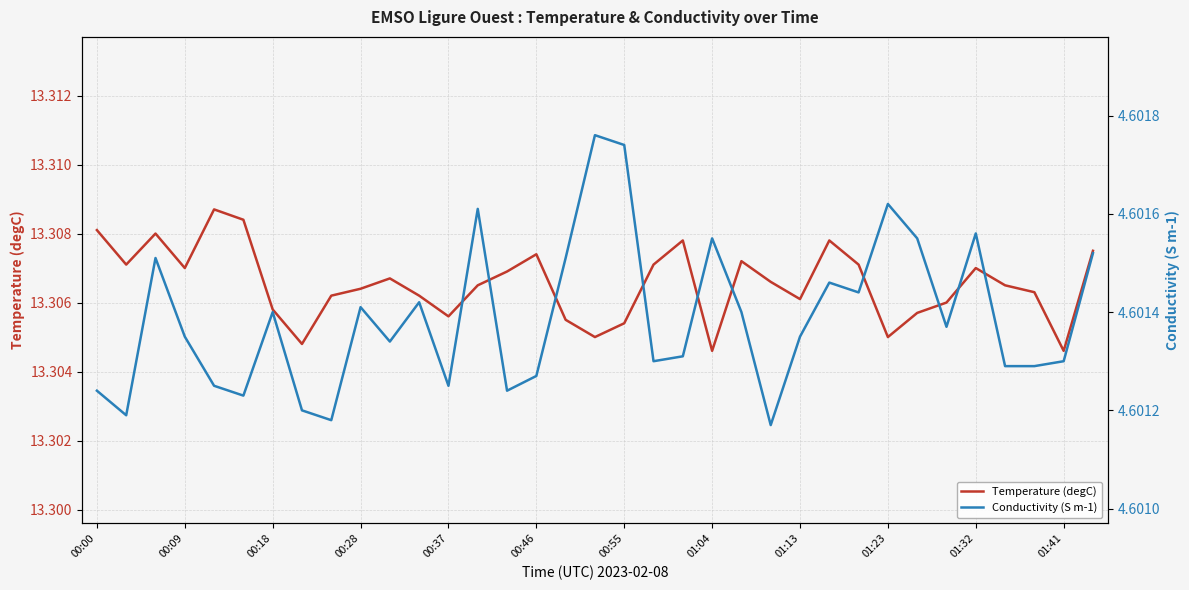

What position from the left is 01:32?

11